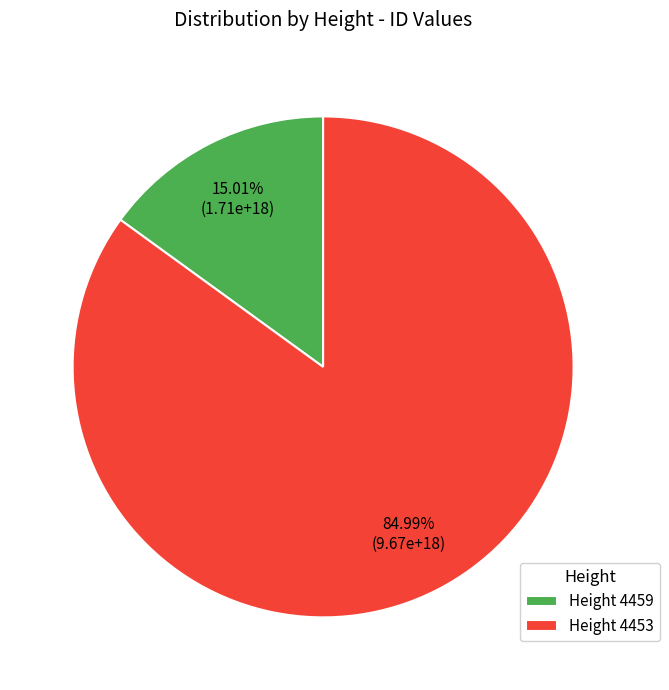

Which has a higher value, Height 4453 or Height 4459?

Height 4453